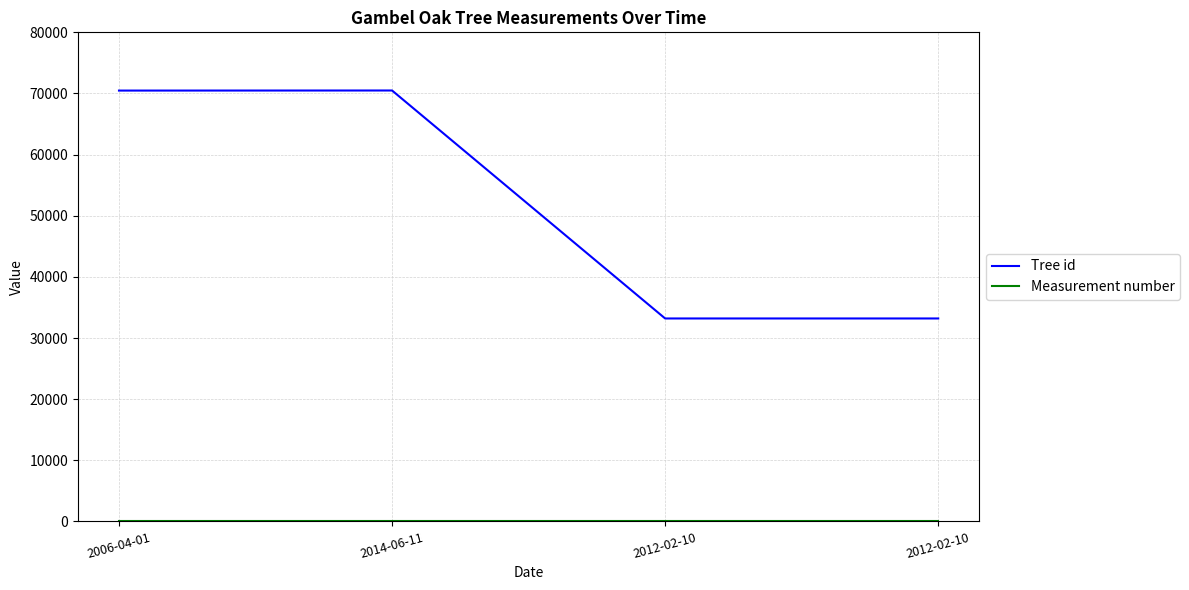

True or false: Tree id has more than 2 points higher than both neighbors.

False